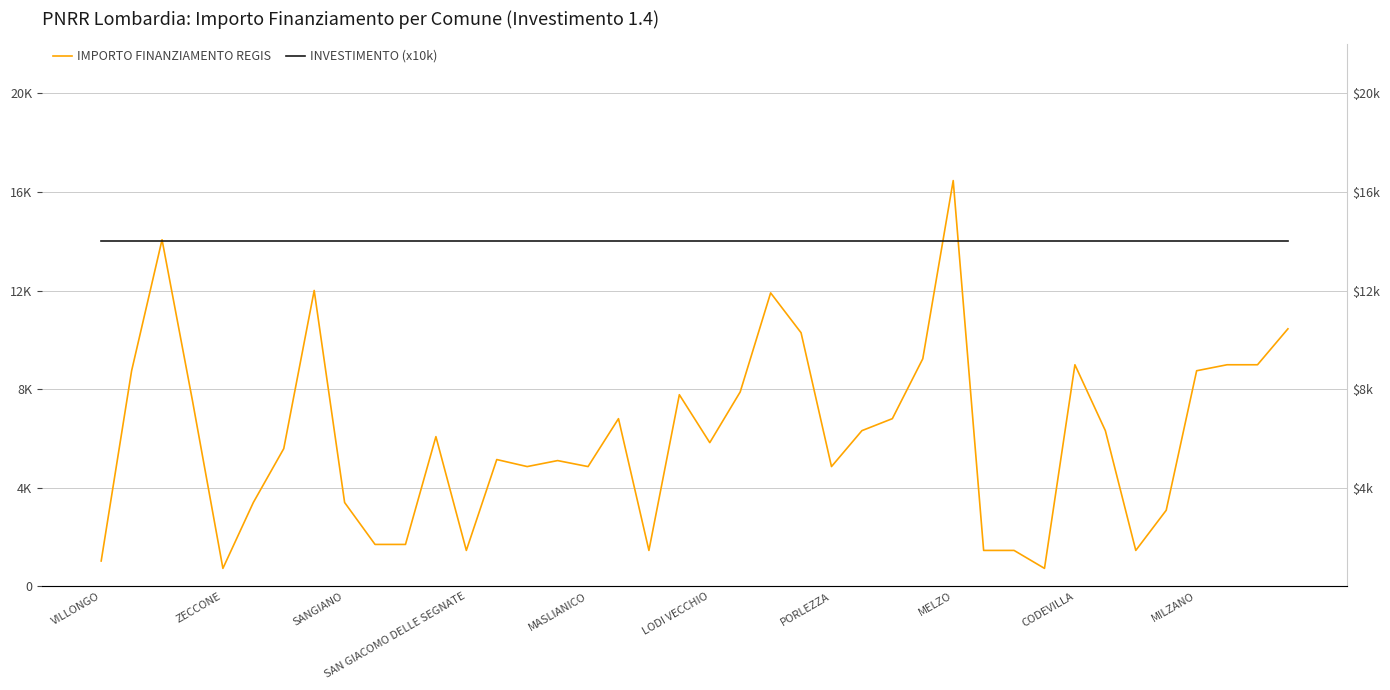

Rank the series at 34 from lowest to highest value.

IMPORTO FINANZIAMENTO REGIS, INVESTIMENTO (x10k)